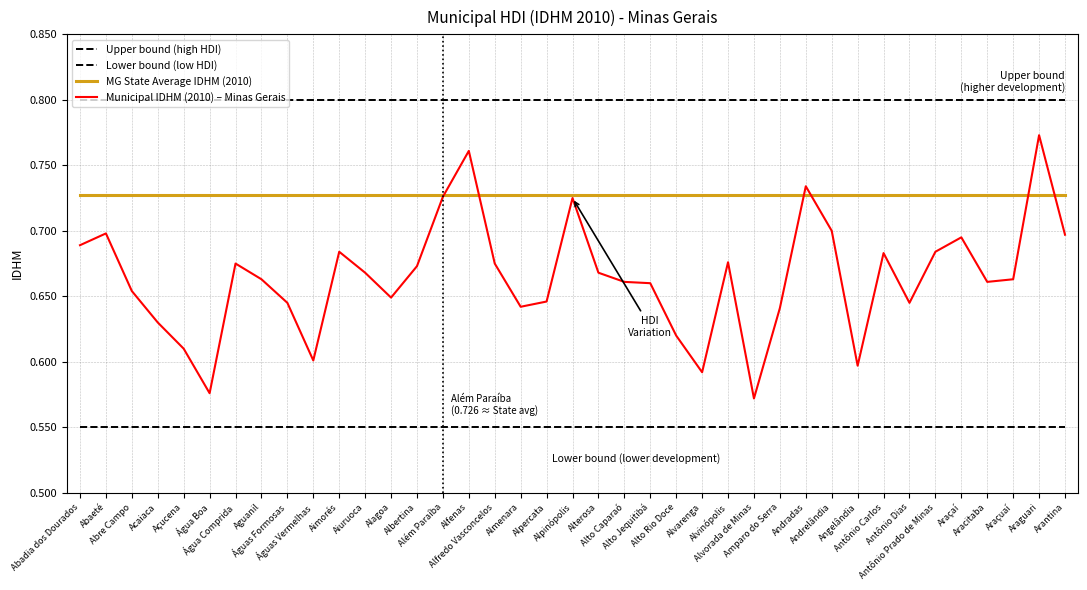

Is this an area chart (filled region under the line)?

No